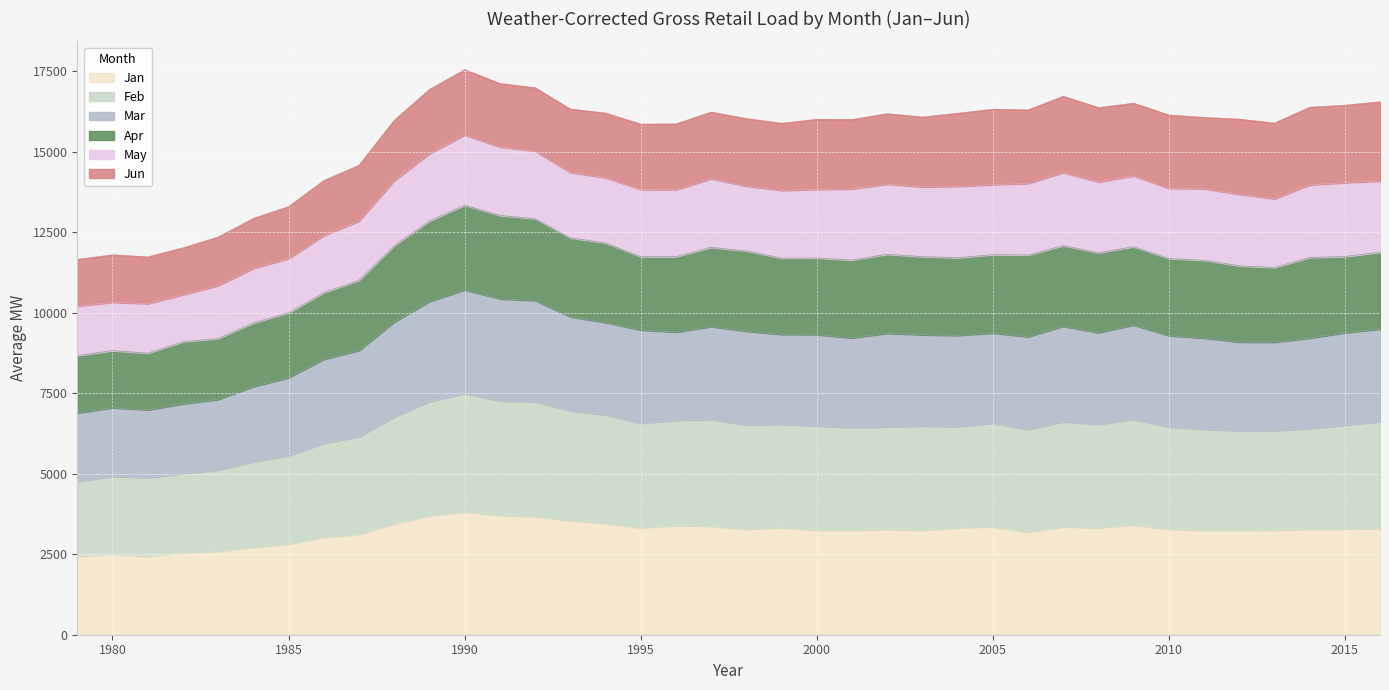

What is the lowest value of the Jan series?

2434.3